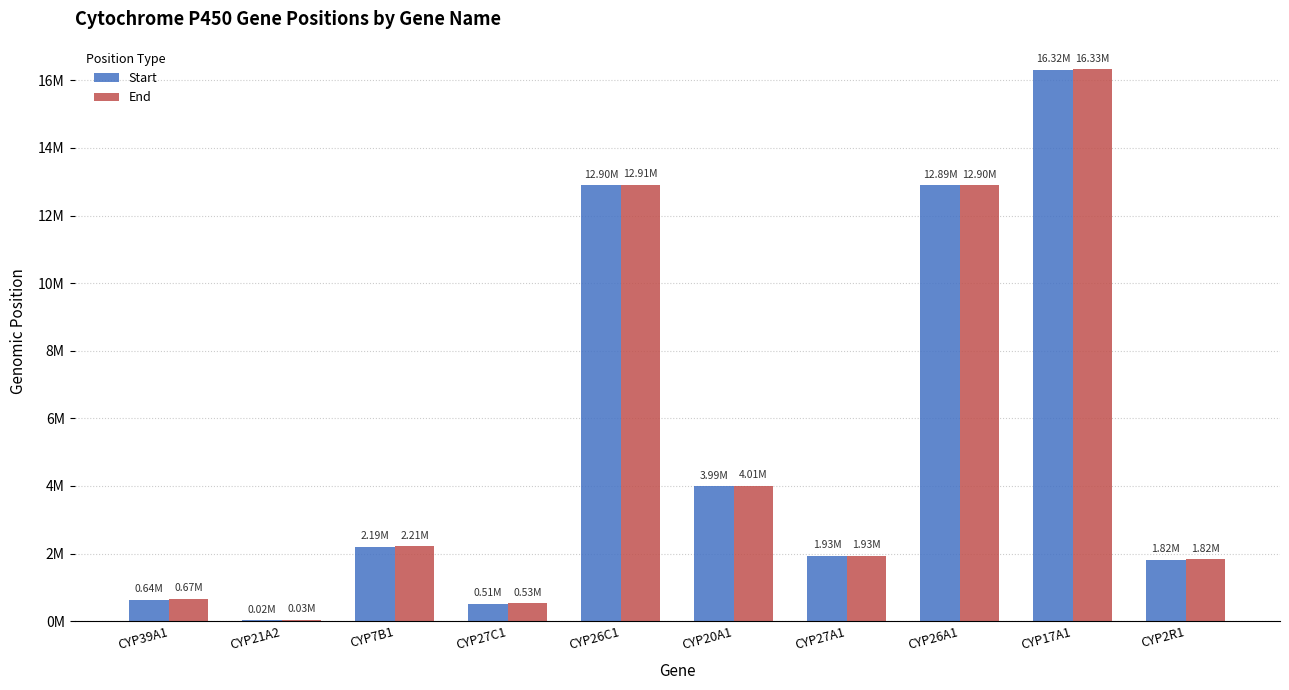

What are all the series names shown in the legend?

Start, End